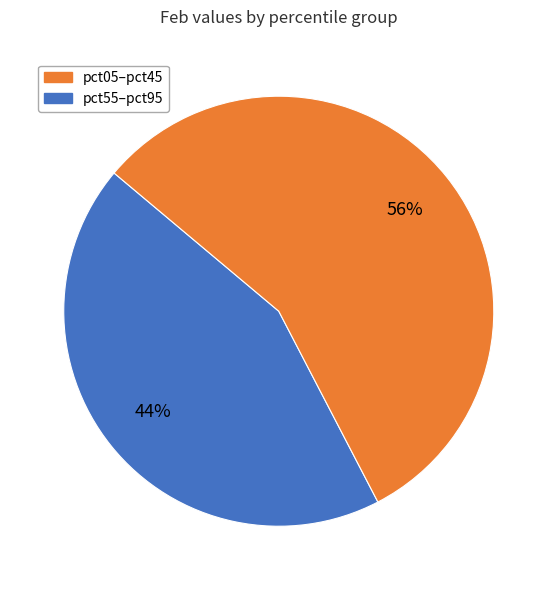

How many slices are in this pie chart?

2